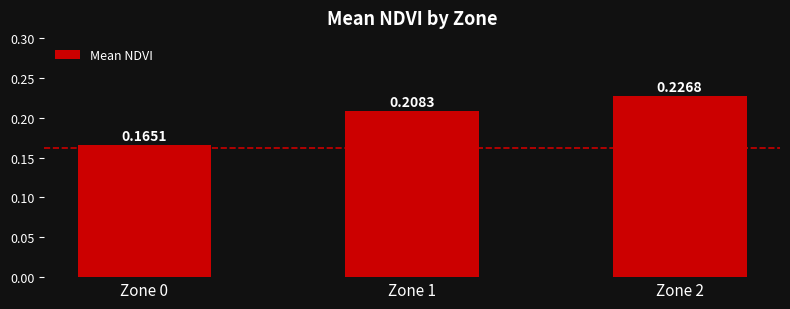

Between Zone 1 and Zone 2, which is larger?

Zone 2